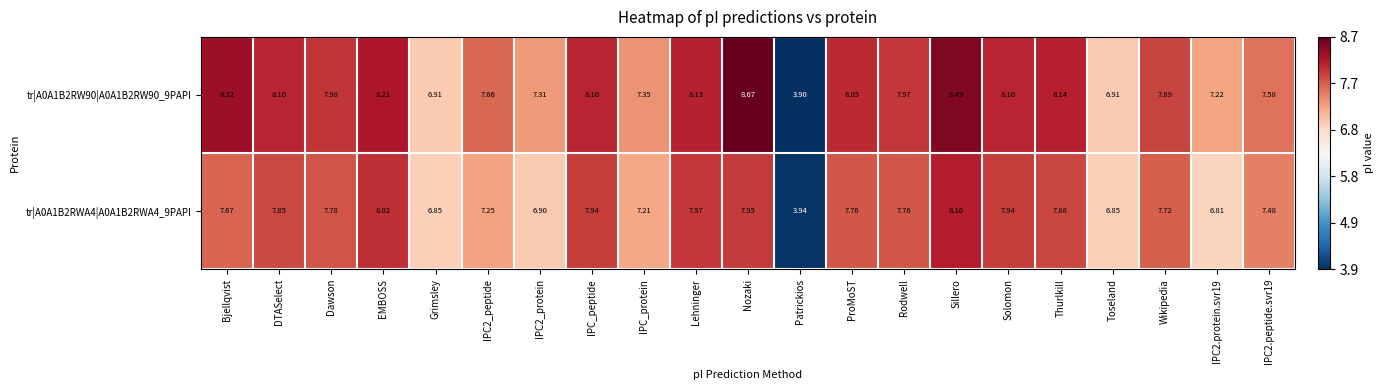

At which label does tr|A0A1B2RWA4|A0A1B2RWA4_9PAPI reach its minimum?

Patrickios